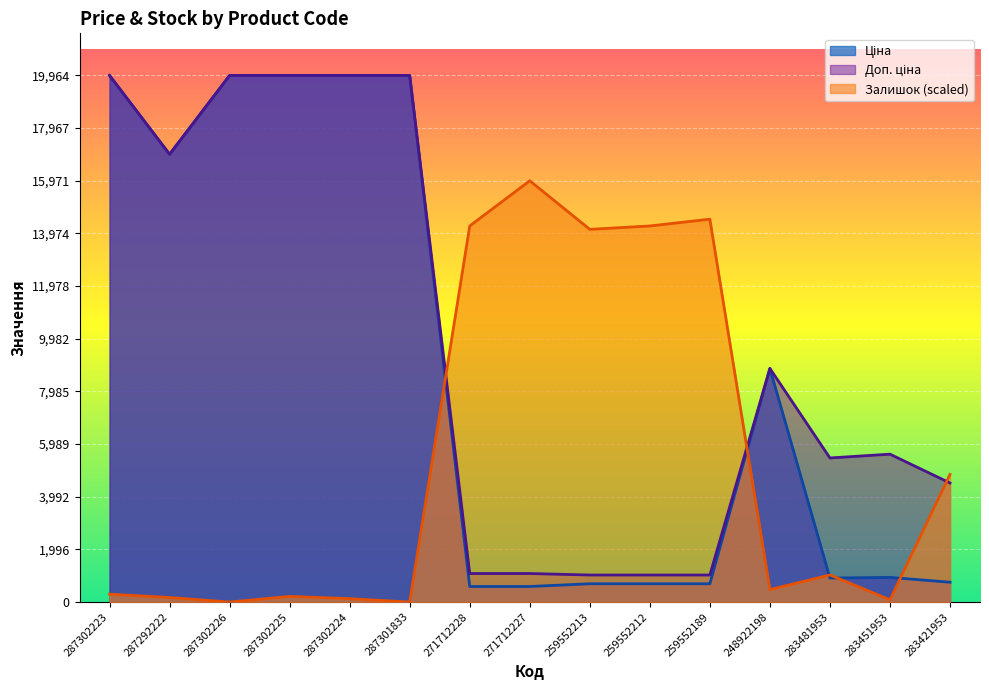

How many lines are shown in the chart?

3